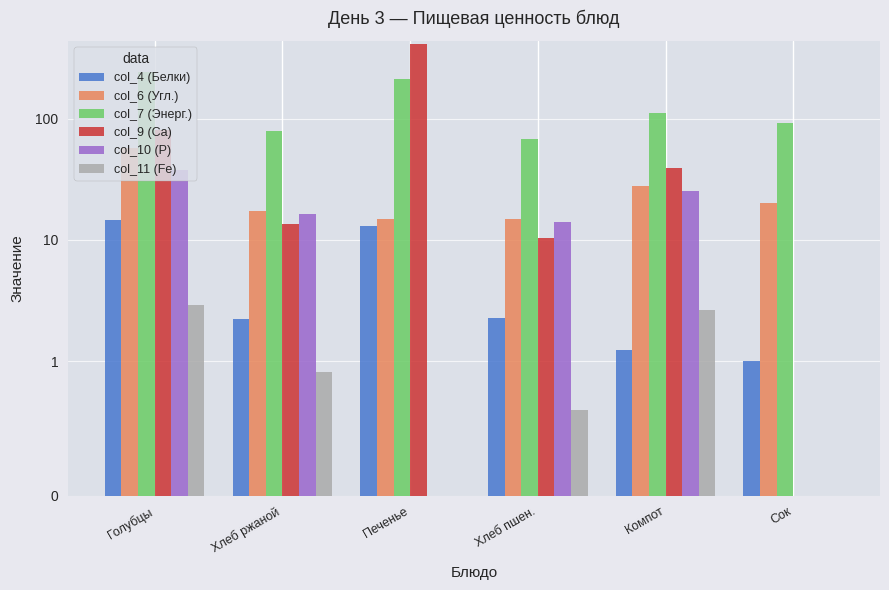

True or false: col_4 (Белки) has a value of 2.2 at Хлеб ржаной.

True